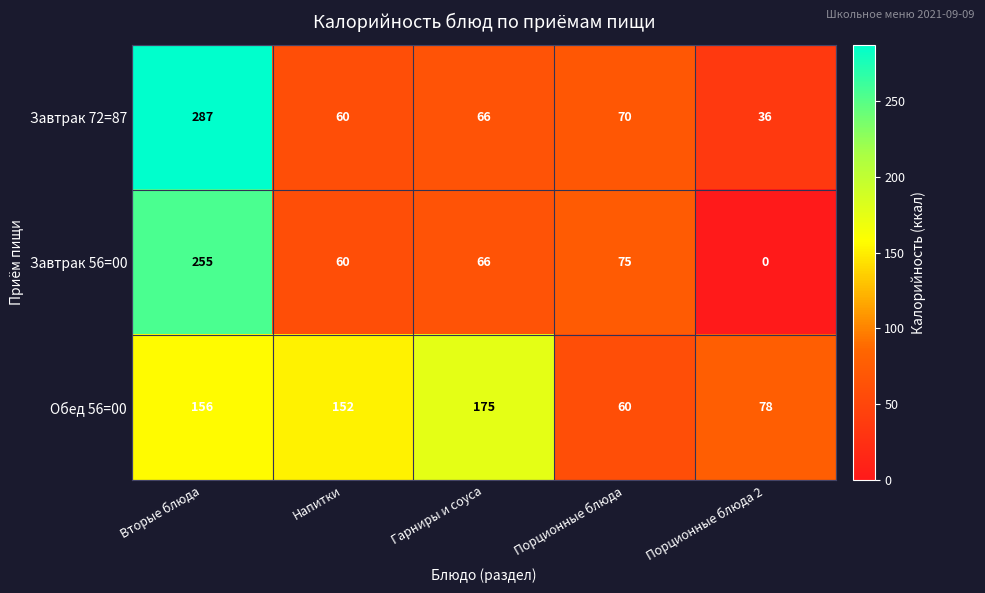

At which category is the sum across all series the highest?

Вторые блюда